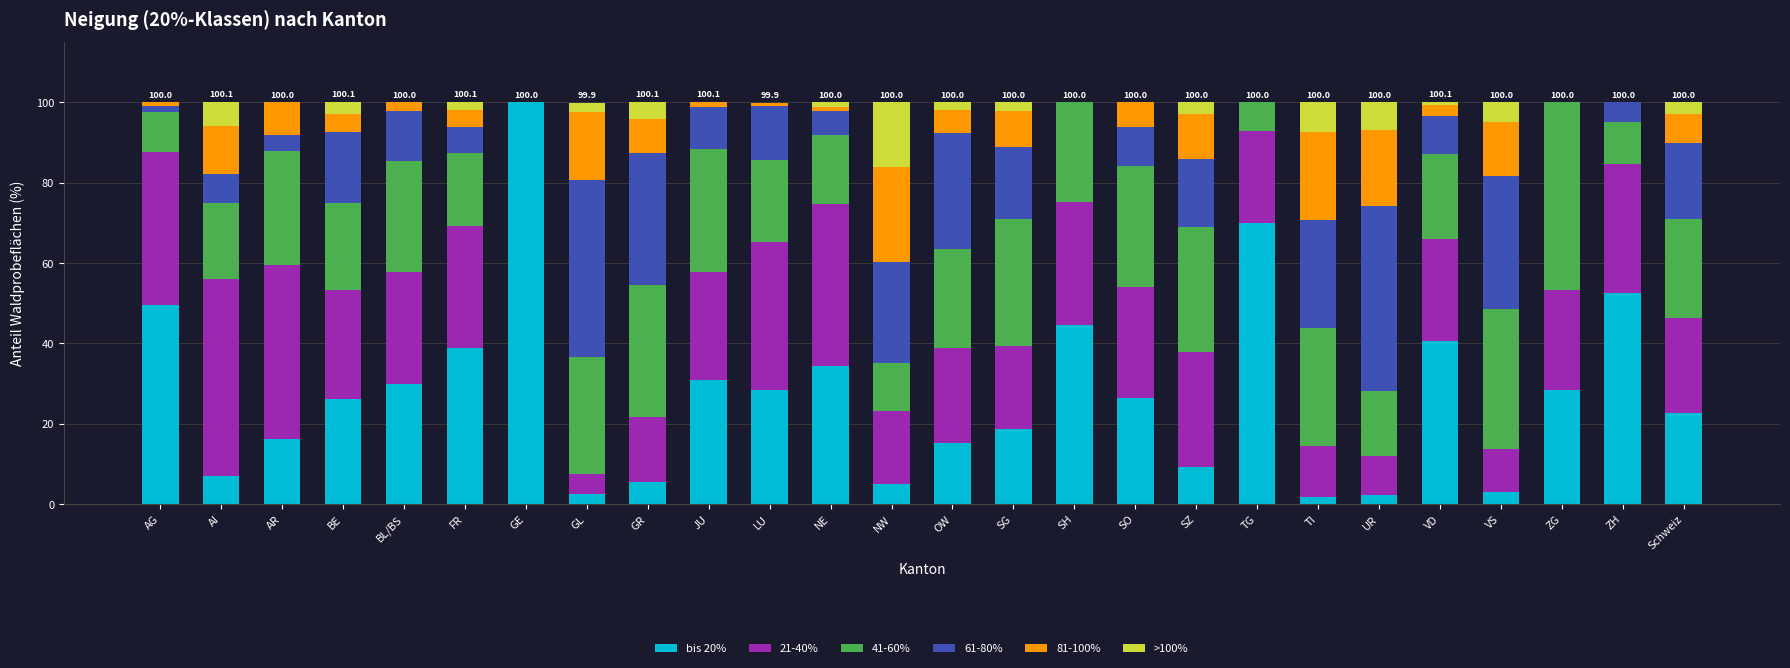

How many distinct data groups are displayed?

6